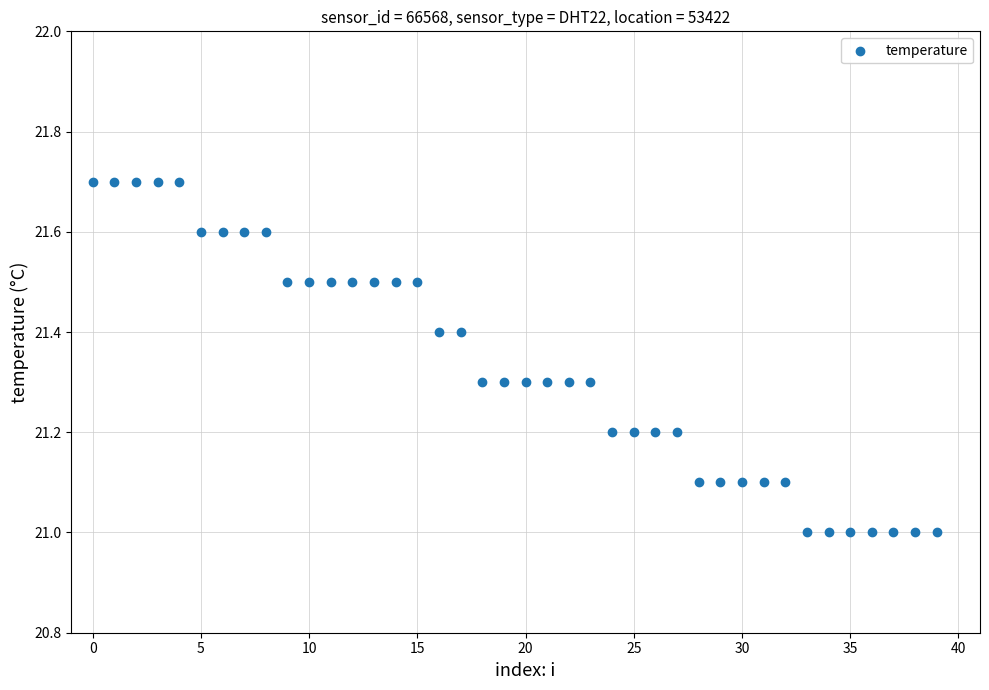

Count the number of points in this scatter plot.

40